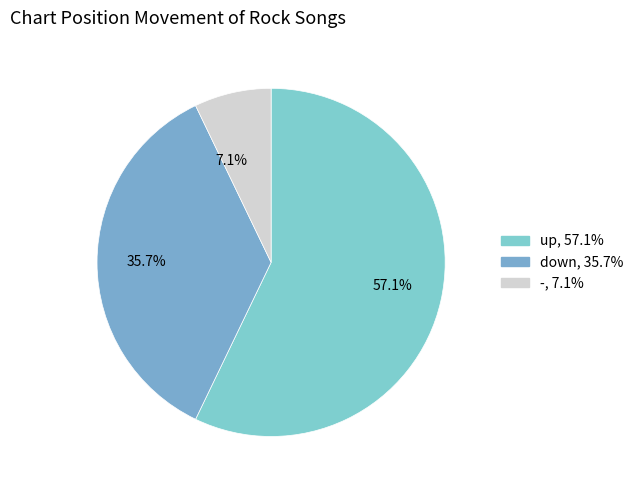

How many segments does this pie chart have?

3